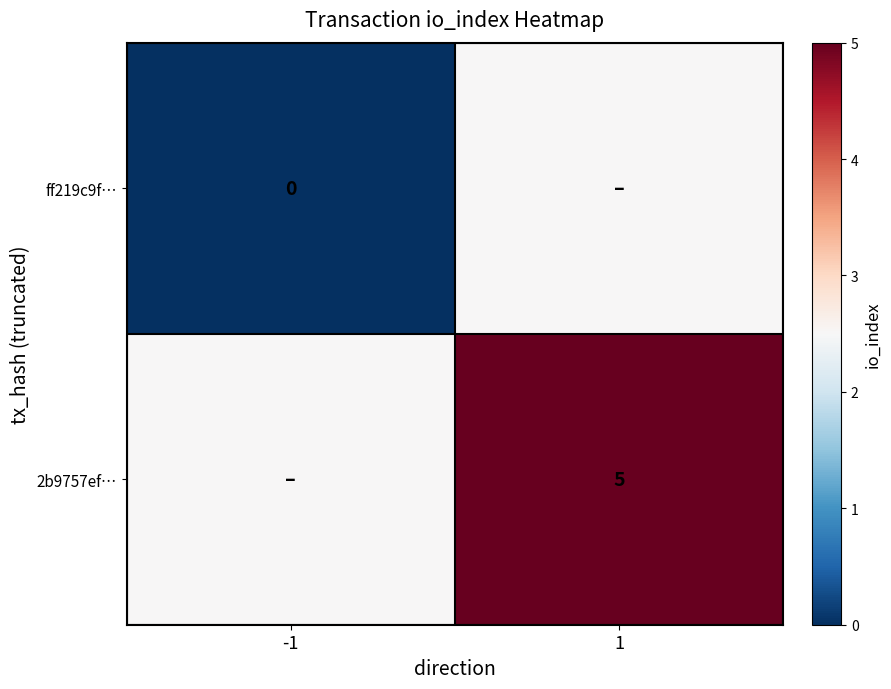

The 2b9757ef… series shows 2.8 at 1. True or false?

False